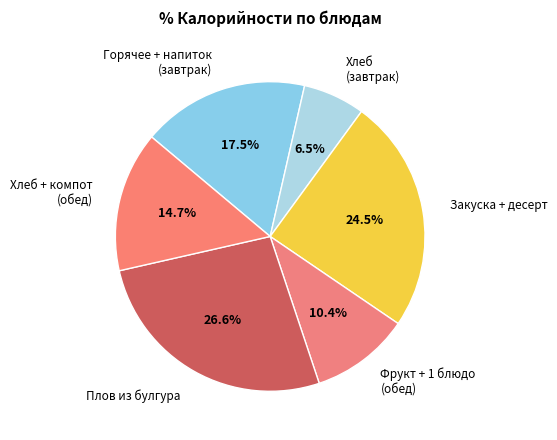

Do Закуска + десерт and Хлеб + компот (обед) together represent more than half of the pie?

No